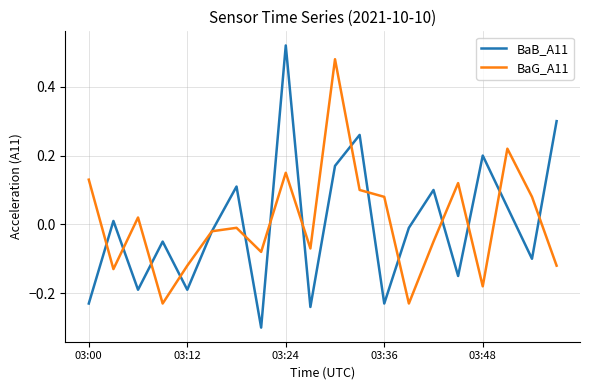

List the series in order of their peak value, highest first.

BaB_A11, BaG_A11